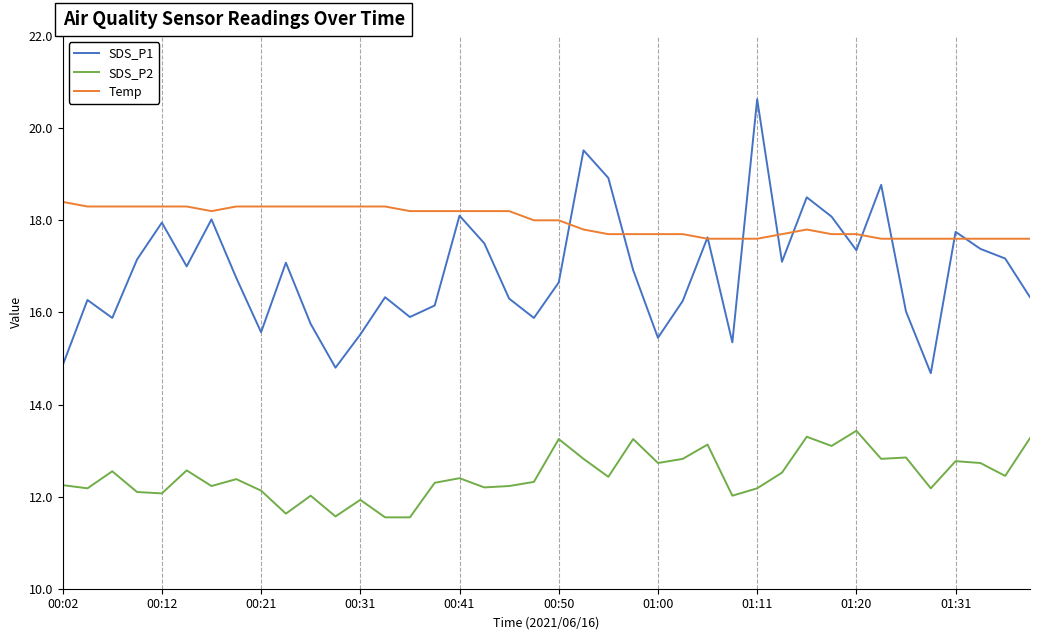

Rank the series by their average value, from lowest to highest.

SDS_P2, SDS_P1, Temp